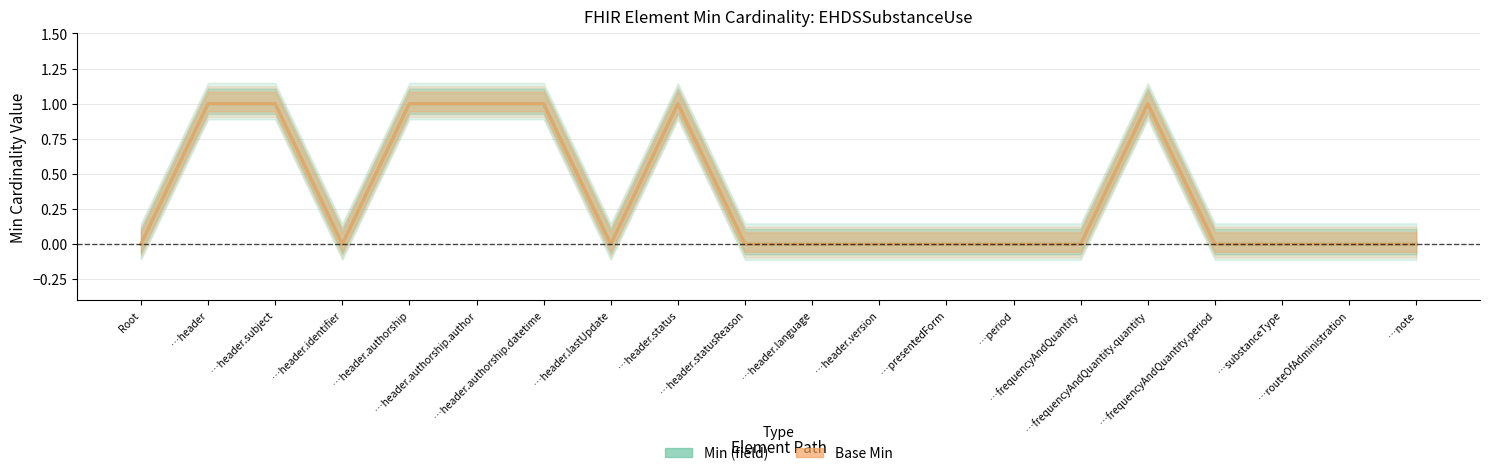

What is the sum of all Base Min values?

7